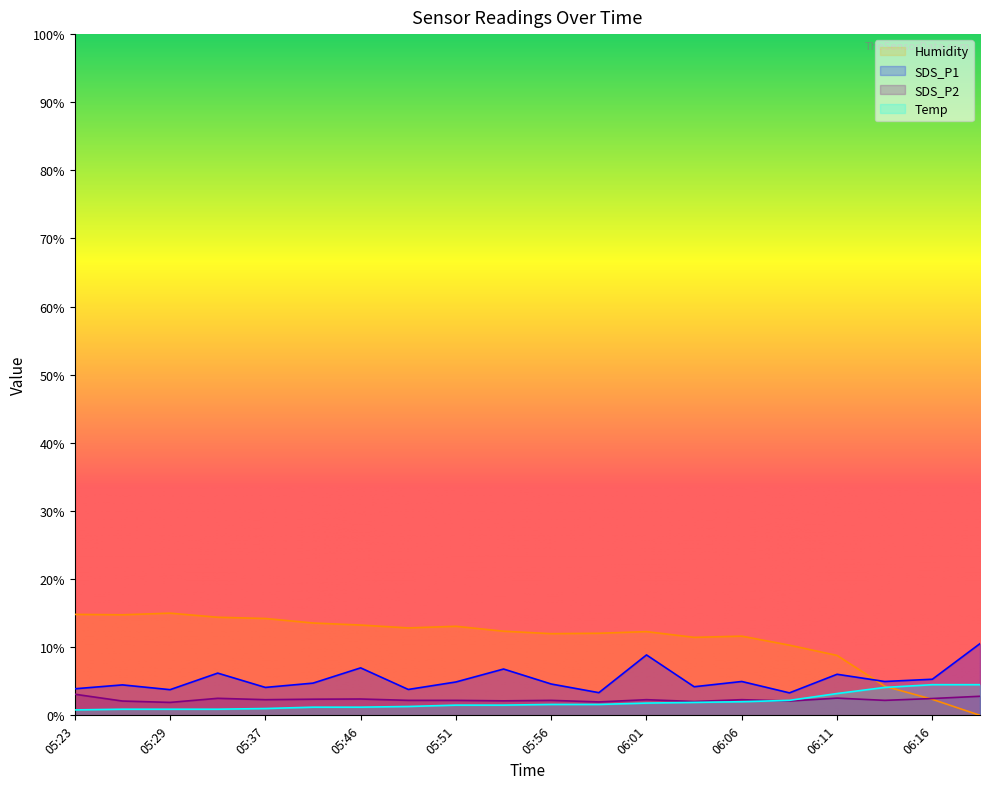

What is the value of the SDS_P1 point at the 5th from the left?

4.1